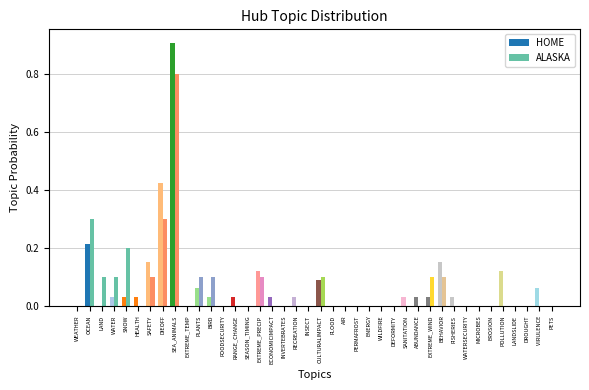

What is the sum of all ALASKA values?

2.5